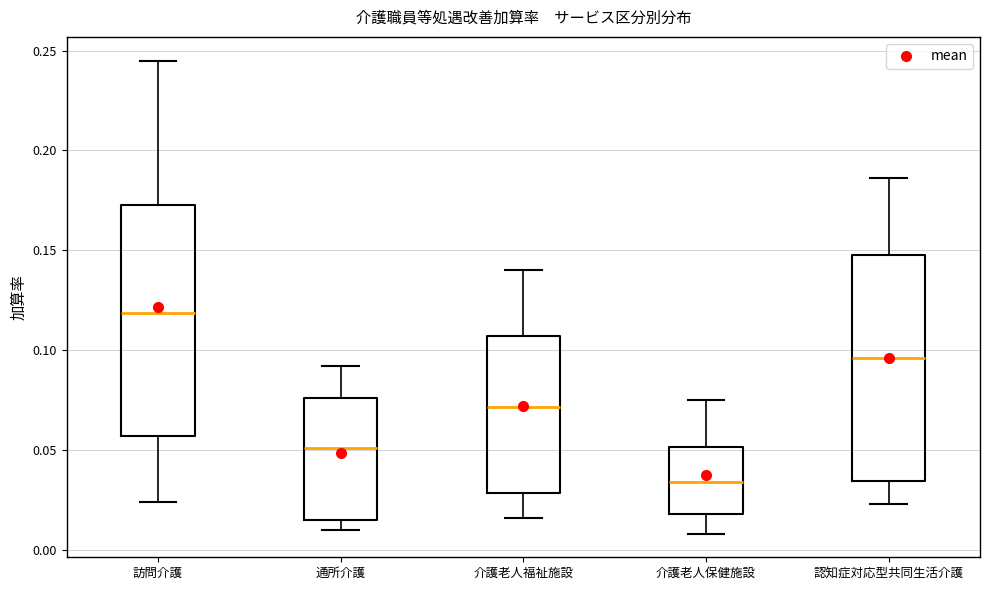

Reading left to right, read every box against the y-axis: the position of its median line, the range the box covers, and the ends of its whiskers. The values are not printed on the chart, so give them approximately, as read against the axis.

訪問介護: median 0.120, box 0.055 to 0.175, whiskers 0.025 to 0.245
通所介護: median 0.050, box 0.015 to 0.075, whiskers 0.010 to 0.090
介護老人福祉施設: median 0.070, box 0.030 to 0.105, whiskers 0.015 to 0.140
介護老人保健施設: median 0.035, box 0.020 to 0.050, whiskers 0.010 to 0.075
認知症対応型共同生活介護: median 0.095, box 0.035 to 0.150, whiskers 0.025 to 0.185